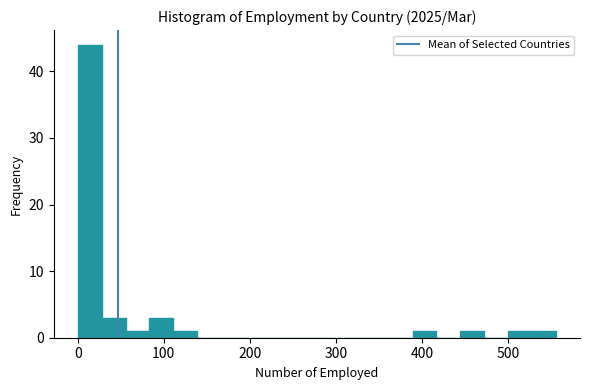

Read against the x-axis, roughly where is the centre of the tallest bar?

10